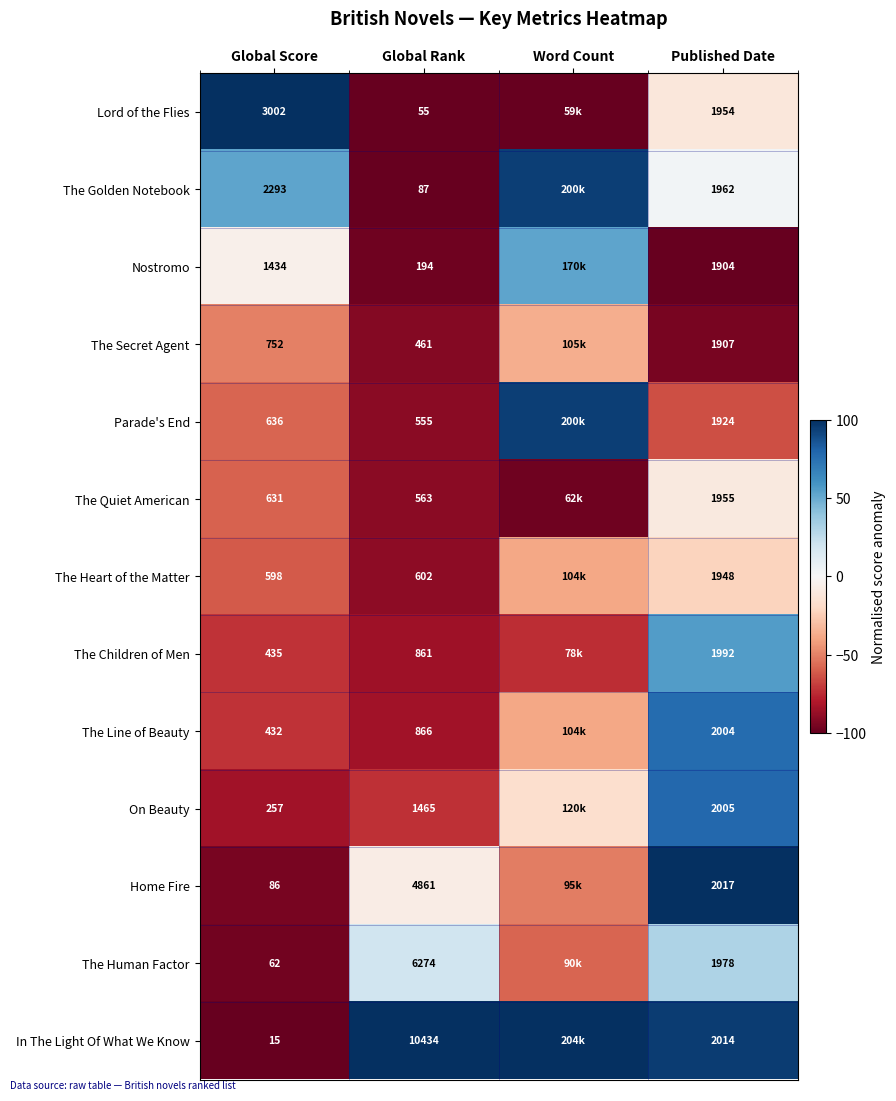

Between Global Score and Published Date, which series saw the biggest shift?

In The Light Of What We Know